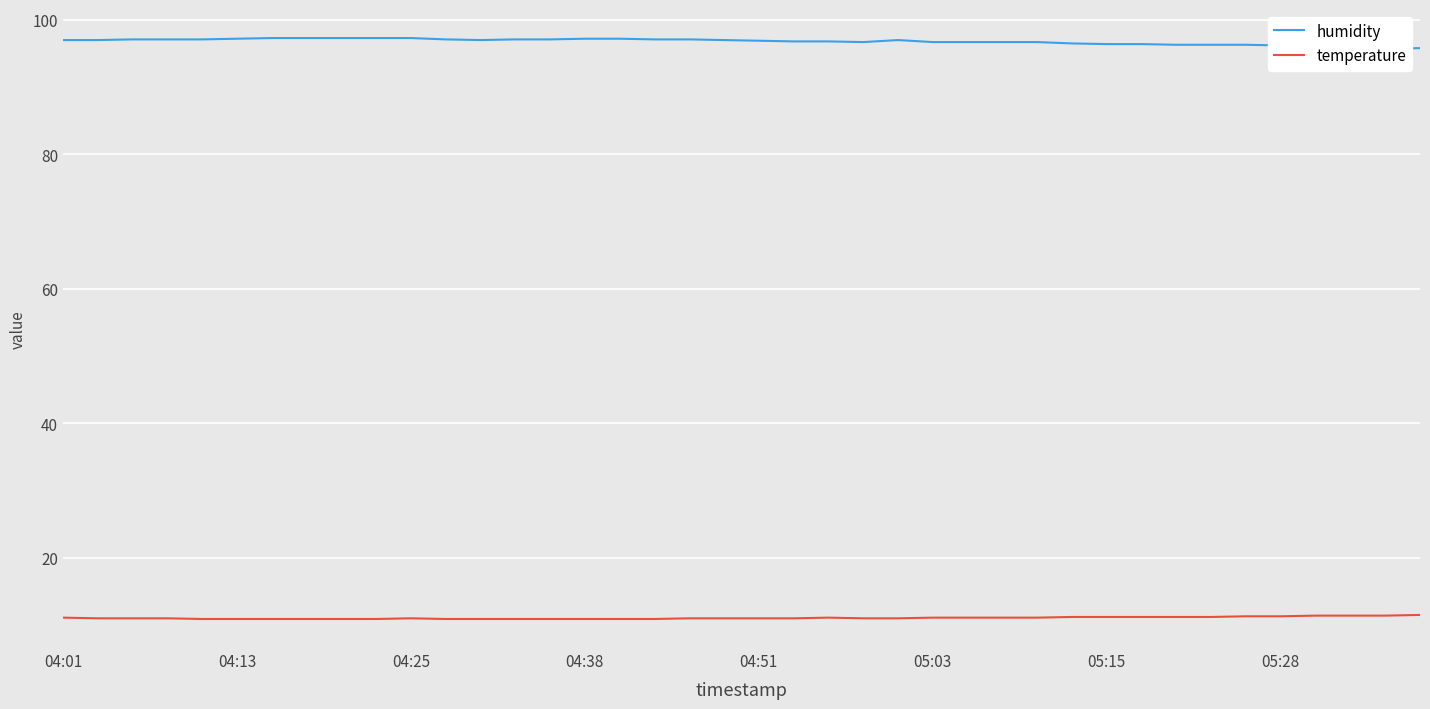

Which series has the widest spread of values?

humidity